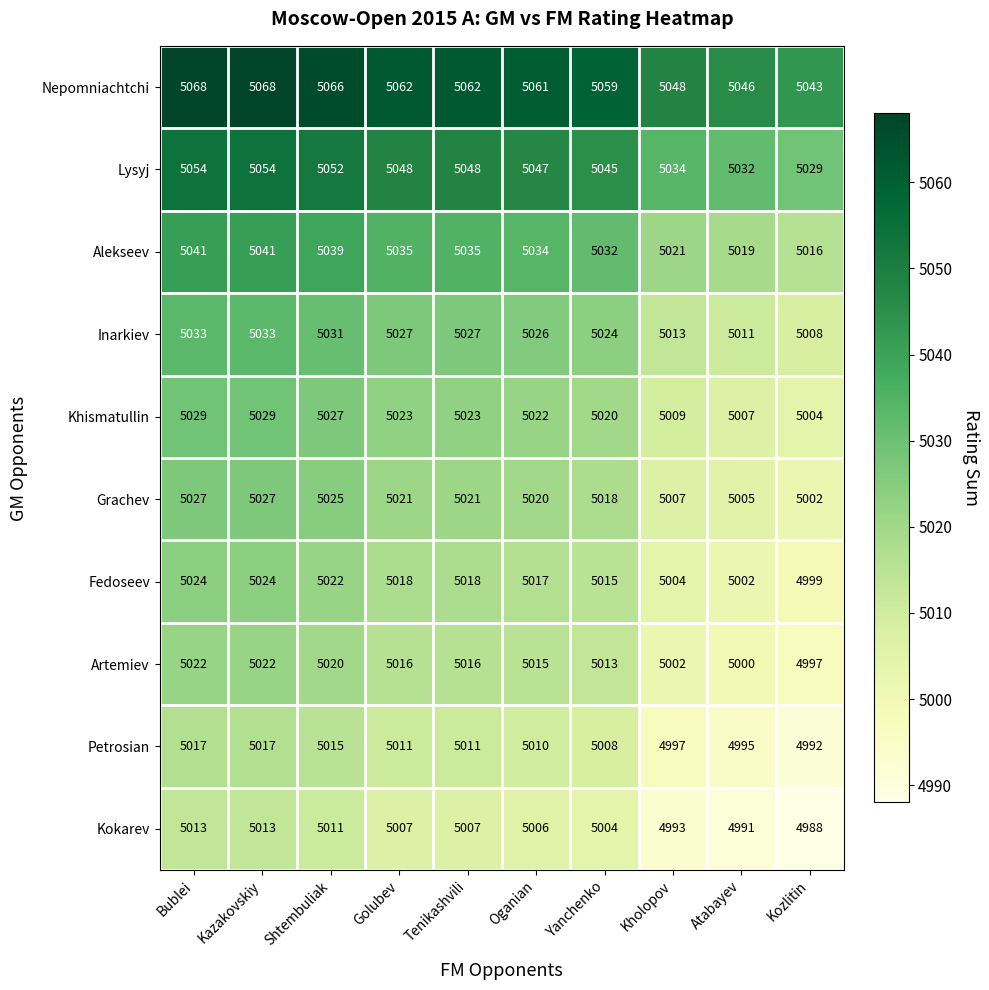

At how many categories does at least one series exceed 5037?

10